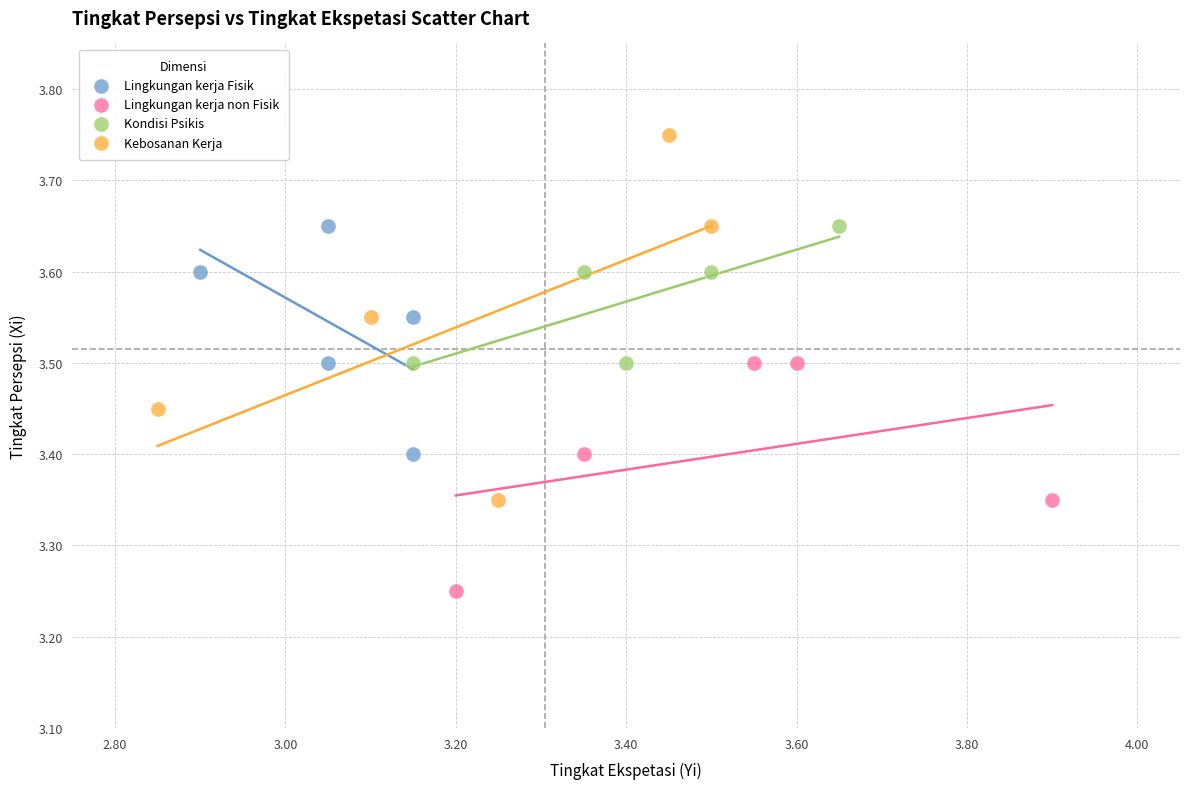

Which series reaches the minimum Y coordinate?

Lingkungan kerja non Fisik